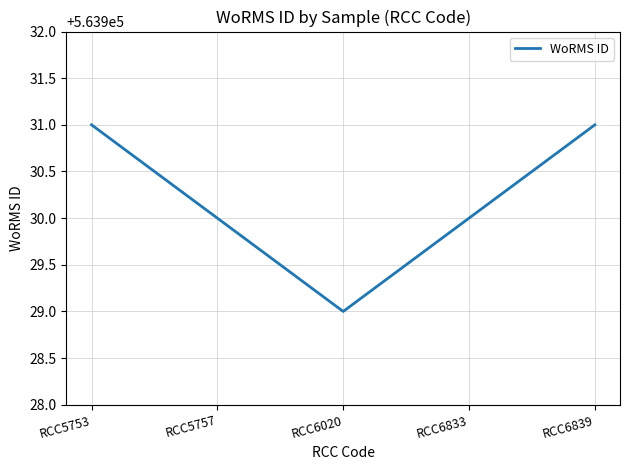

How many interior local valleys (lower than both neighbors) does the data have?

1